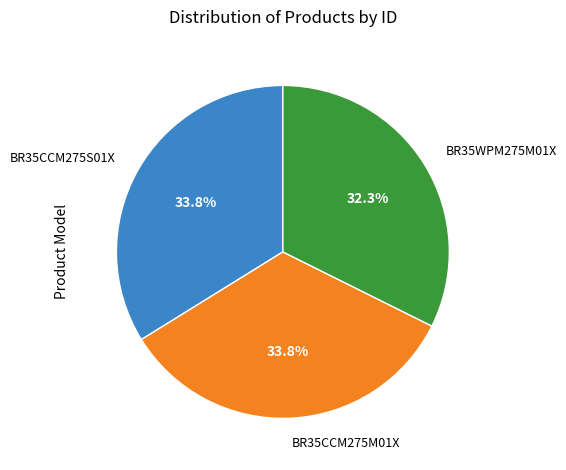

To the nearest percent, what is the average slice percentage?

33%